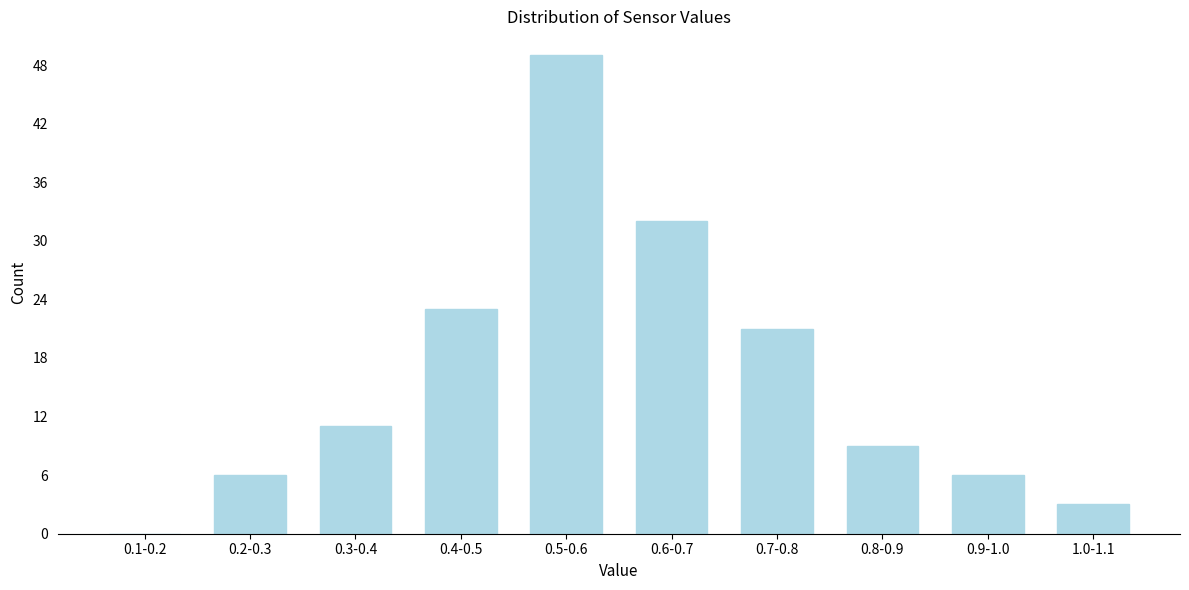

Reading left to right, what are all the values shown in this chart?

0.1-0.2=0	0.2-0.3=6	0.3-0.4=11	0.4-0.5=23	0.5-0.6=49	0.6-0.7=32	0.7-0.8=21	0.8-0.9=9	0.9-1.0=6	1.0-1.1=3